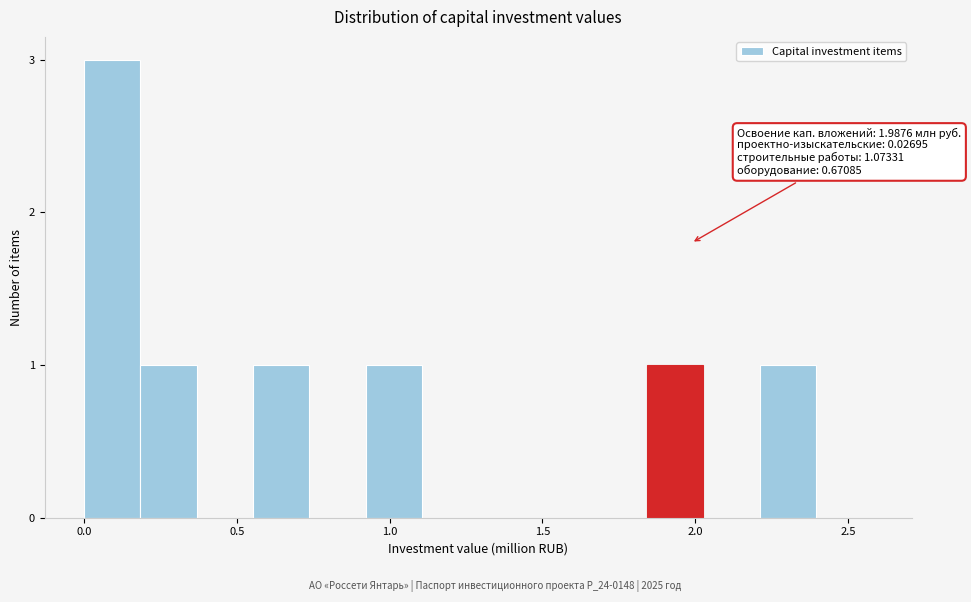

Around what value on the x-axis is the tallest bar? Give the approximate position of its centre, as read against the axis.

0.10